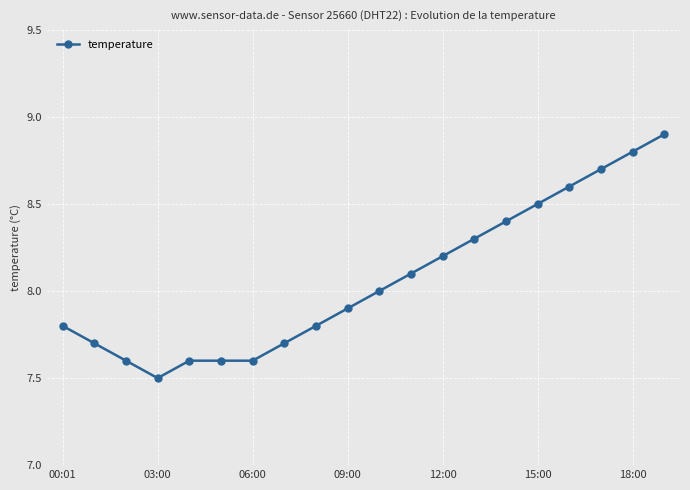

What is the average value?

8.1